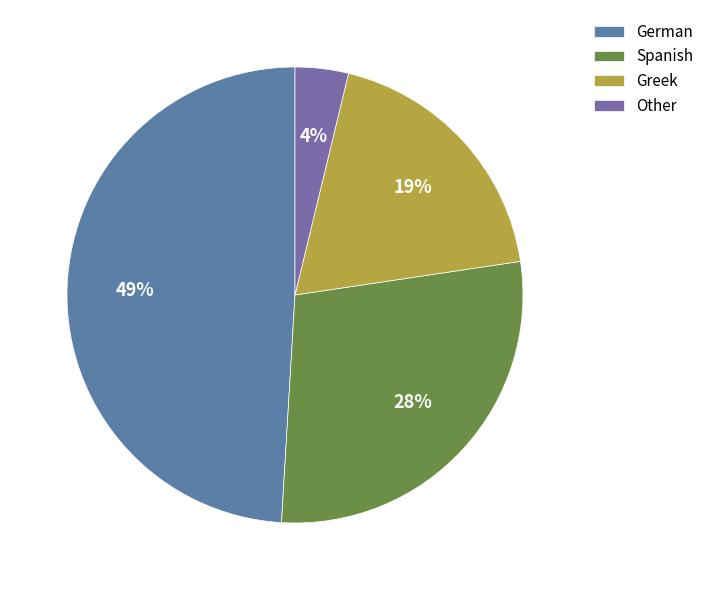

Count the number of slices in the pie.

4